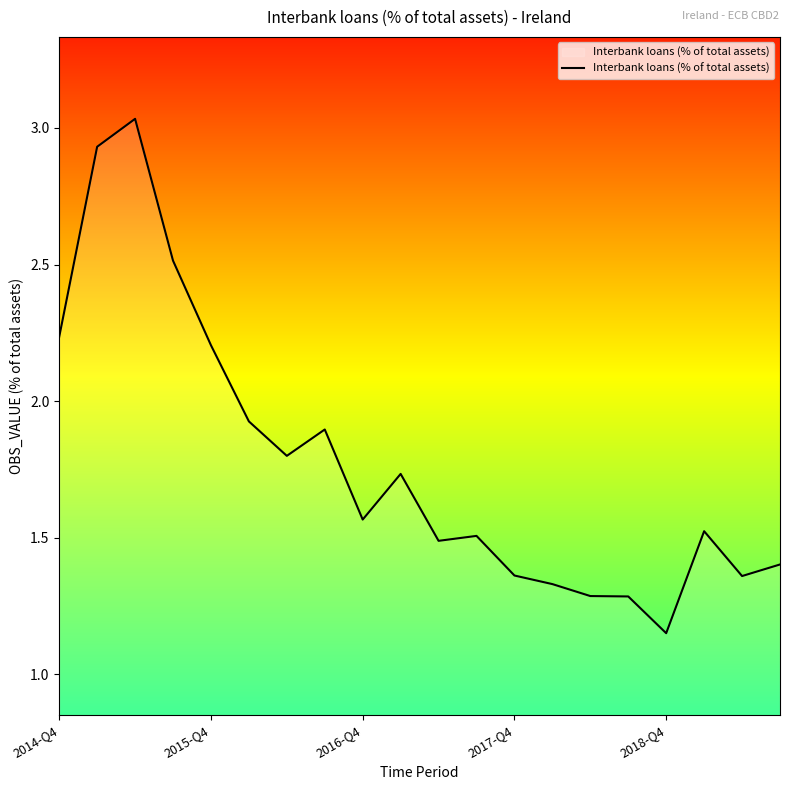

Which category has the lowest value across all series?

2018-Q4